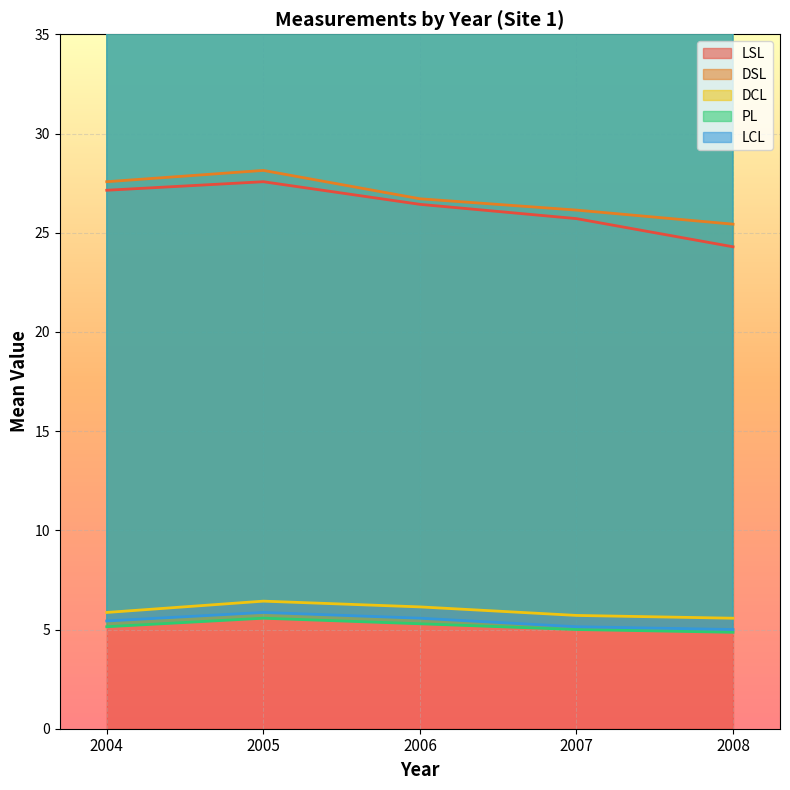

Rank the series by their maximum value, from highest to lowest.

DSL, LSL, DCL, LCL, PL